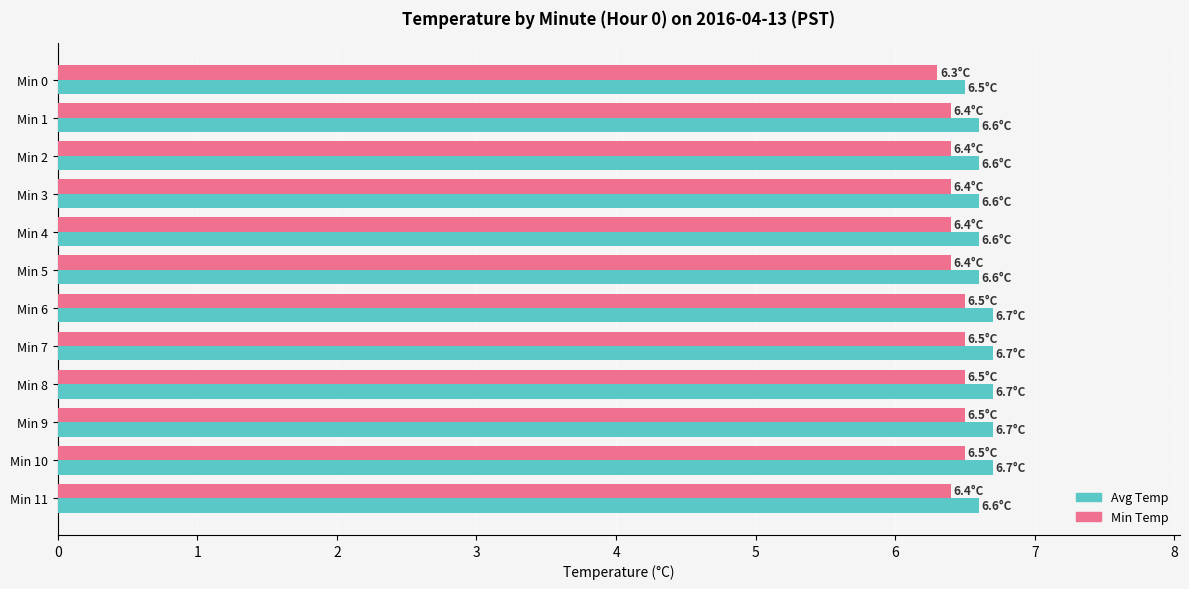

True or false: Min Temp has a value of 9.1 at Min 3.

False